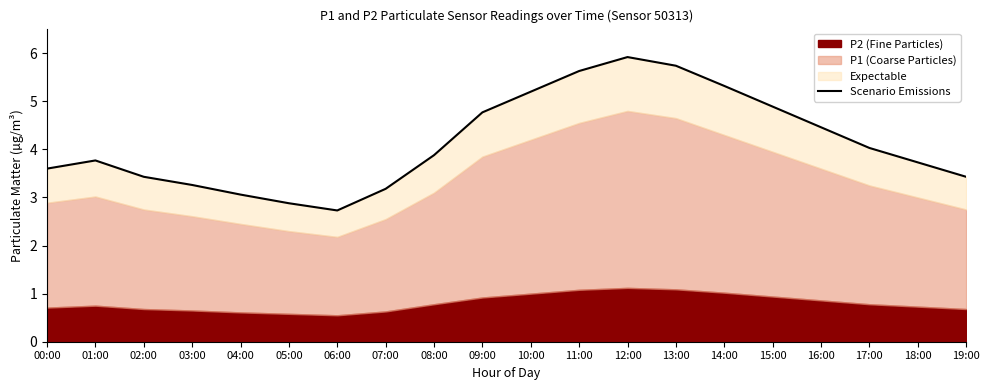

Where is the first local maximum?

01:00